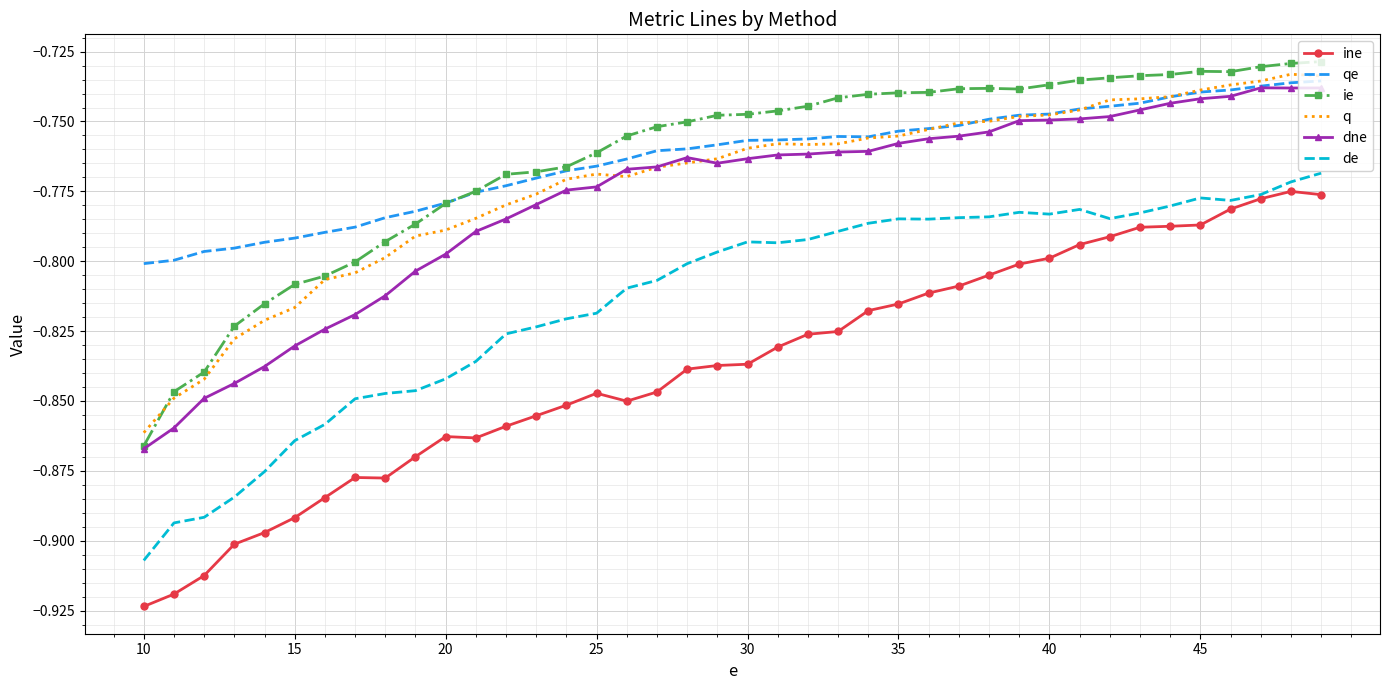

Which series has the widest spread of values?

ine